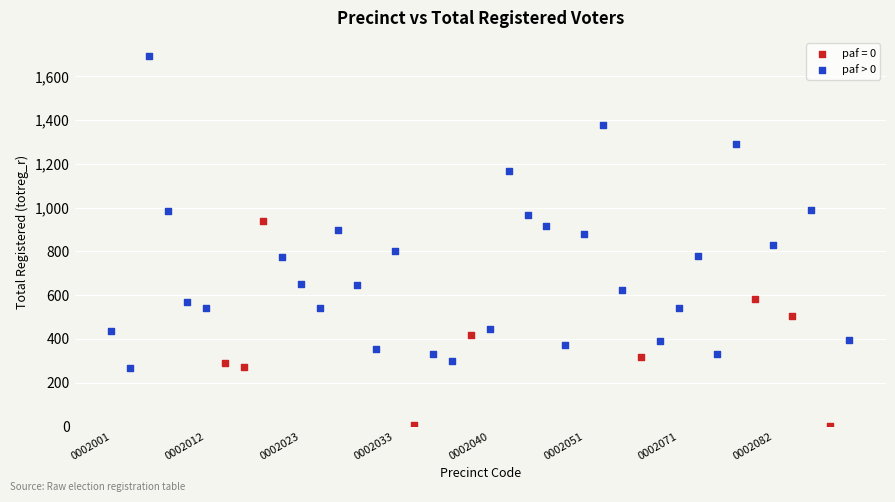

Which series reaches the maximum Y coordinate?

paf > 0